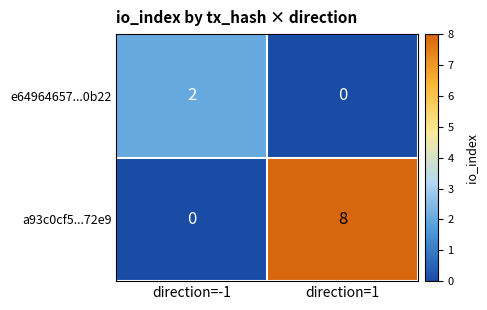

Is it true that e64964657...0b22 equals -1 at direction=1?

False